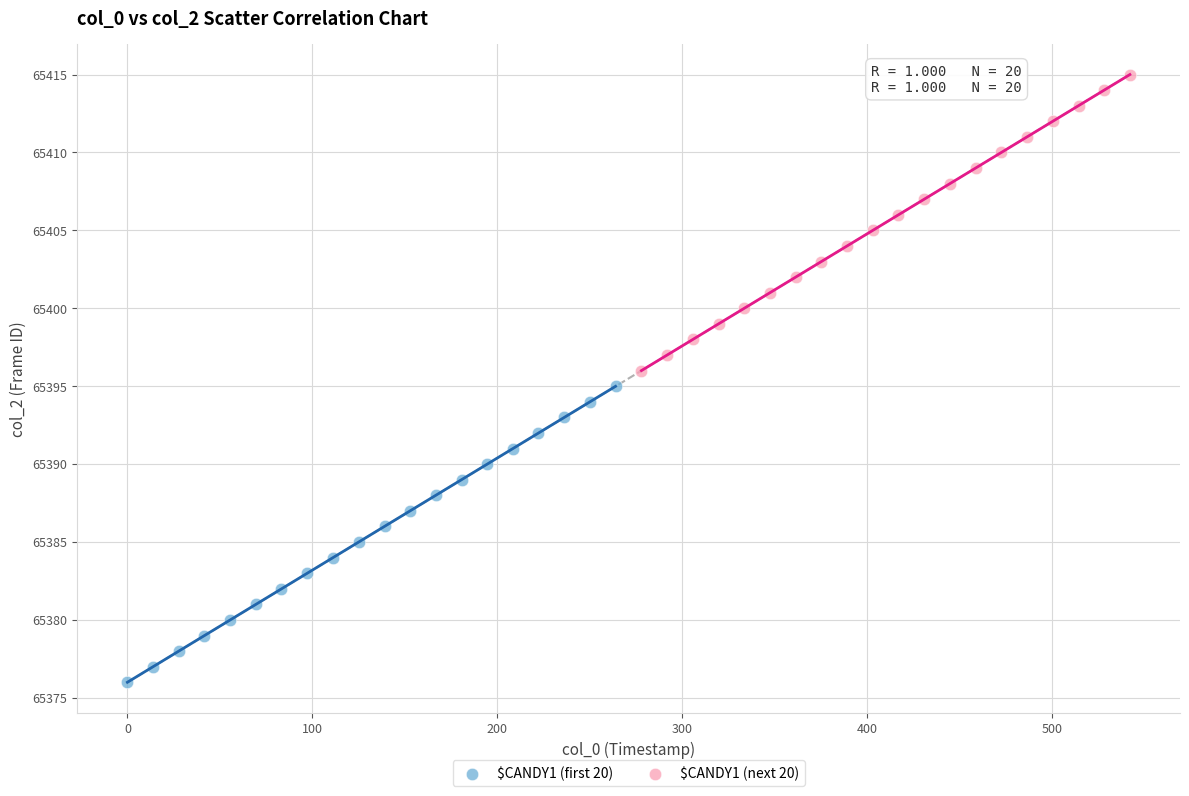

Which series reaches the maximum Y coordinate?

$CANDY1 (next 20)